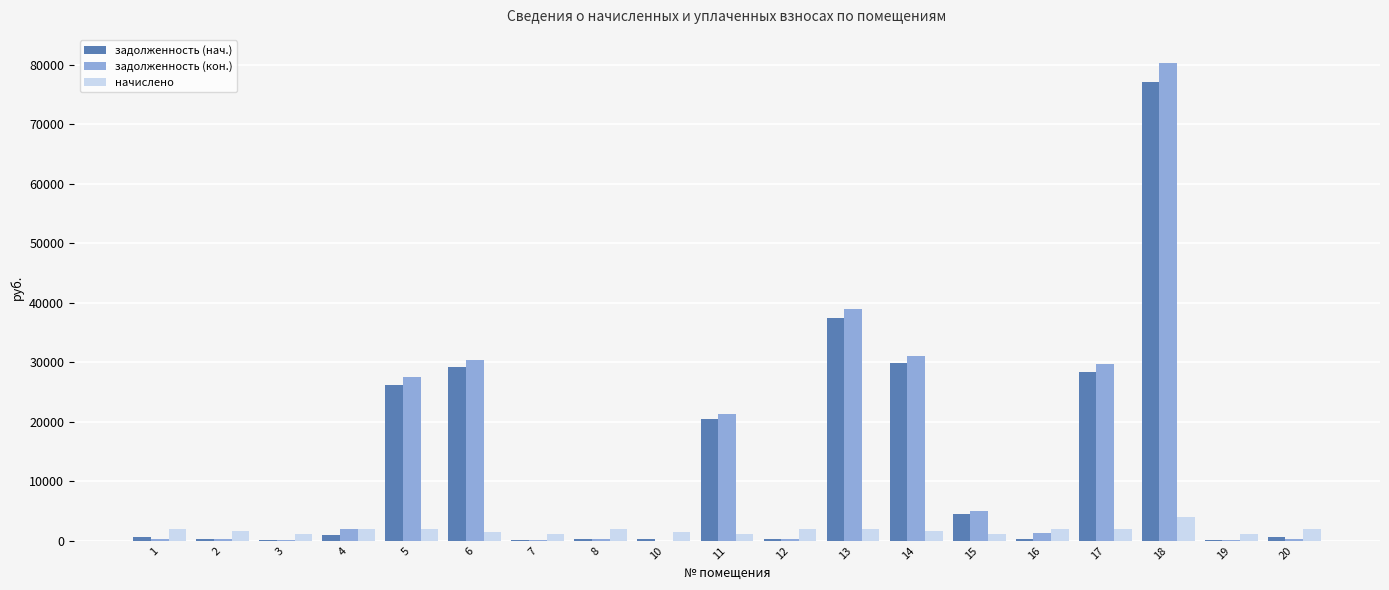

Which series changed the most between 3 and 14?

задолженность (кон.)